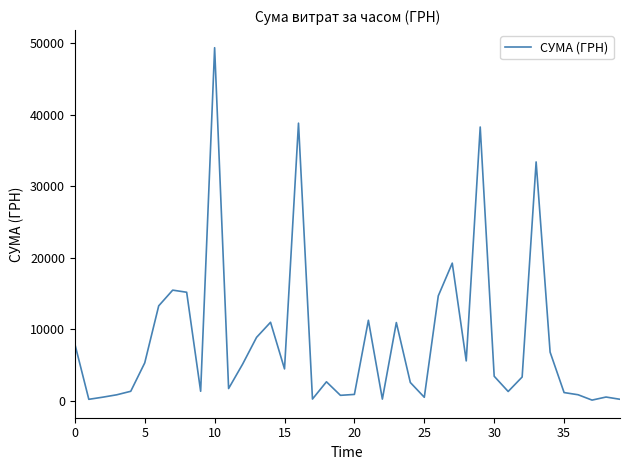

What is the greatest value displayed?

49403.3